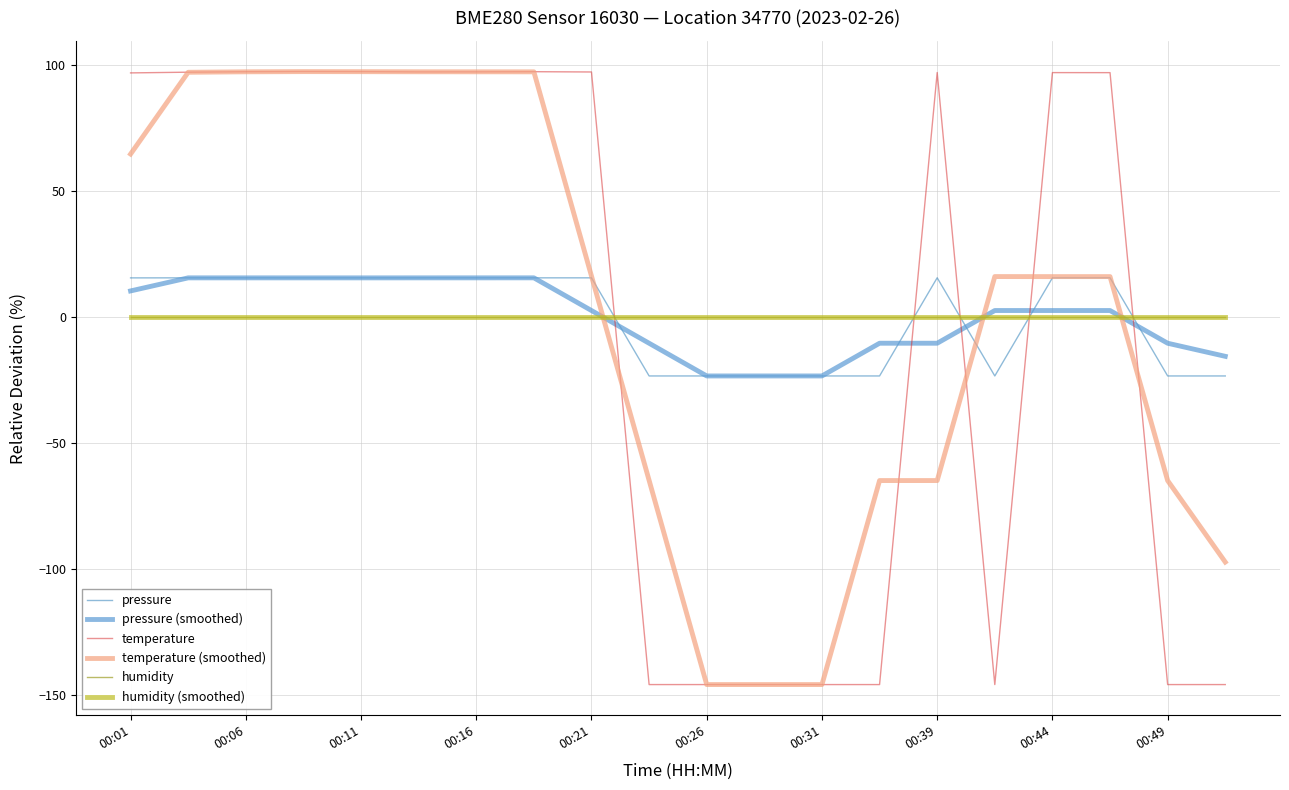

Is this an area chart (filled region under the line)?

No